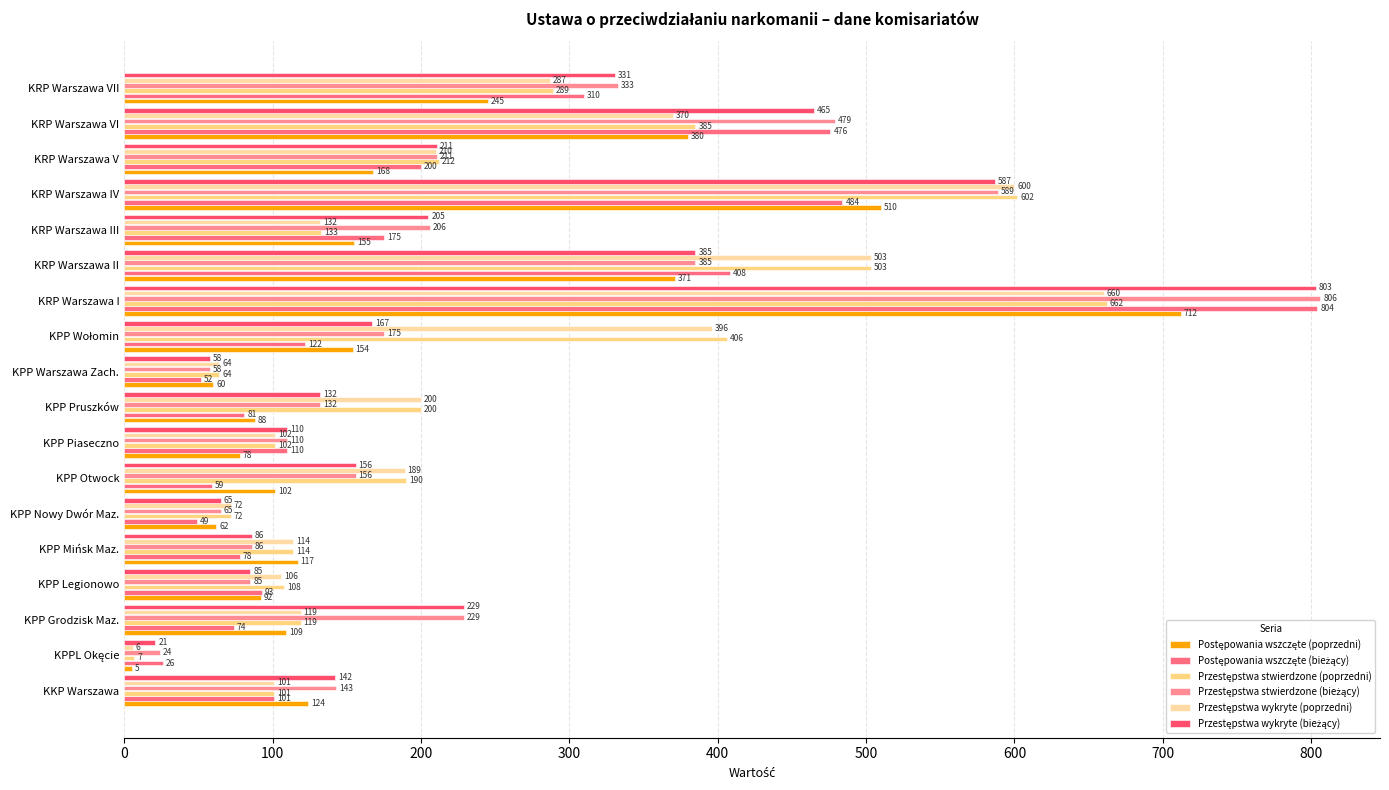

Reading left to right, list all the values displayed in this chart.

Postępowania wszczęte (poprzedni): 124	5	109	92	117	62	102	78	88	60	154	712	371	155	510	168	380	245
Postępowania wszczęte (bieżący): 101	26	74	93	78	49	59	110	81	52	122	804	408	175	484	200	476	310
Przestępstwa stwierdzone (poprzedni): 101	7	119	108	114	72	190	102	200	64	406	662	503	133	602	212	385	289
Przestępstwa stwierdzone (bieżący): 143	24	229	85	86	65	156	110	132	58	175	806	385	206	589	211	479	333
Przestępstwa wykryte (poprzedni): 101	6	119	106	114	72	189	102	200	64	396	660	503	132	600	210	370	287
Przestępstwa wykryte (bieżący): 142	21	229	85	86	65	156	110	132	58	167	803	385	205	587	211	465	331